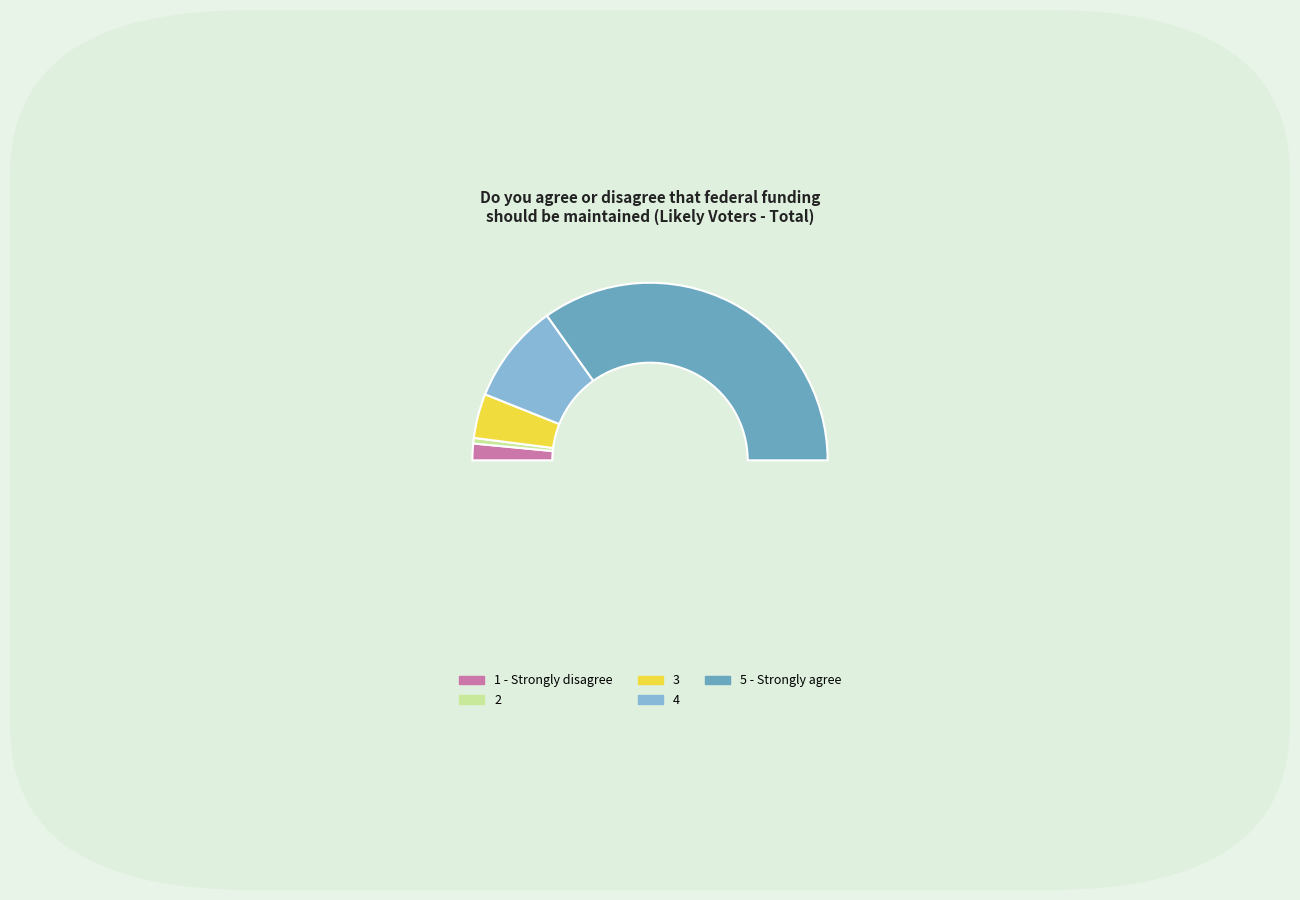

Which slice is the largest?

East South Central